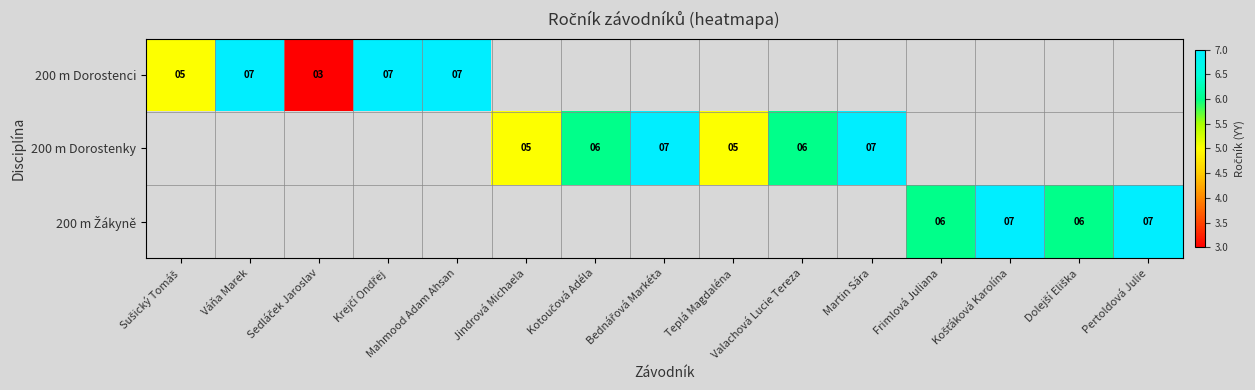

What is the maximum value shown in the chart?

7.0